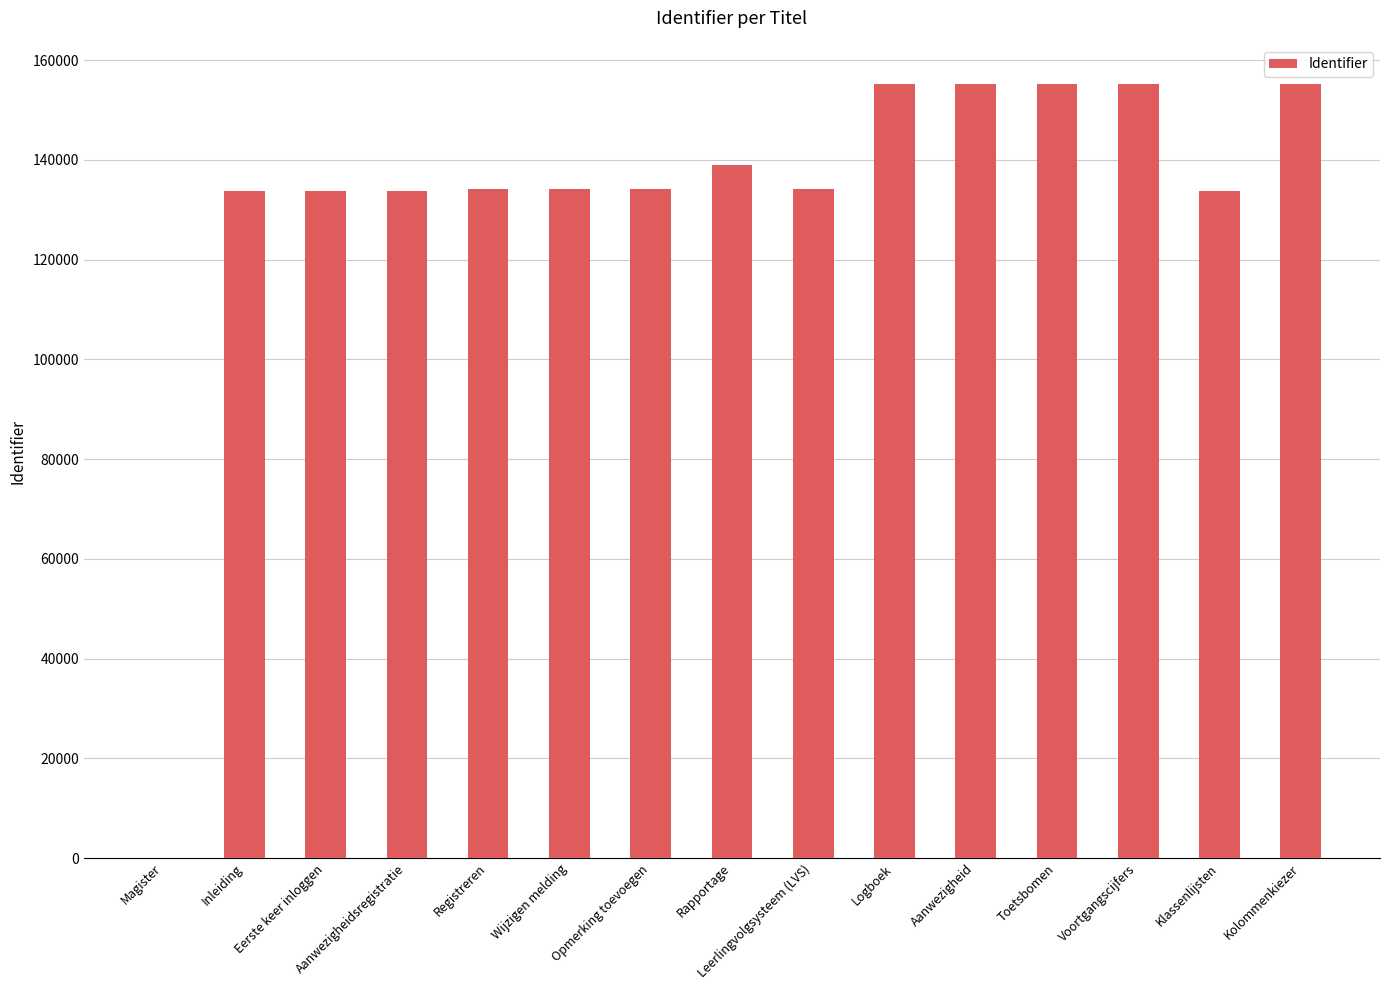

The value at Logboek is 206543. True or false?

False